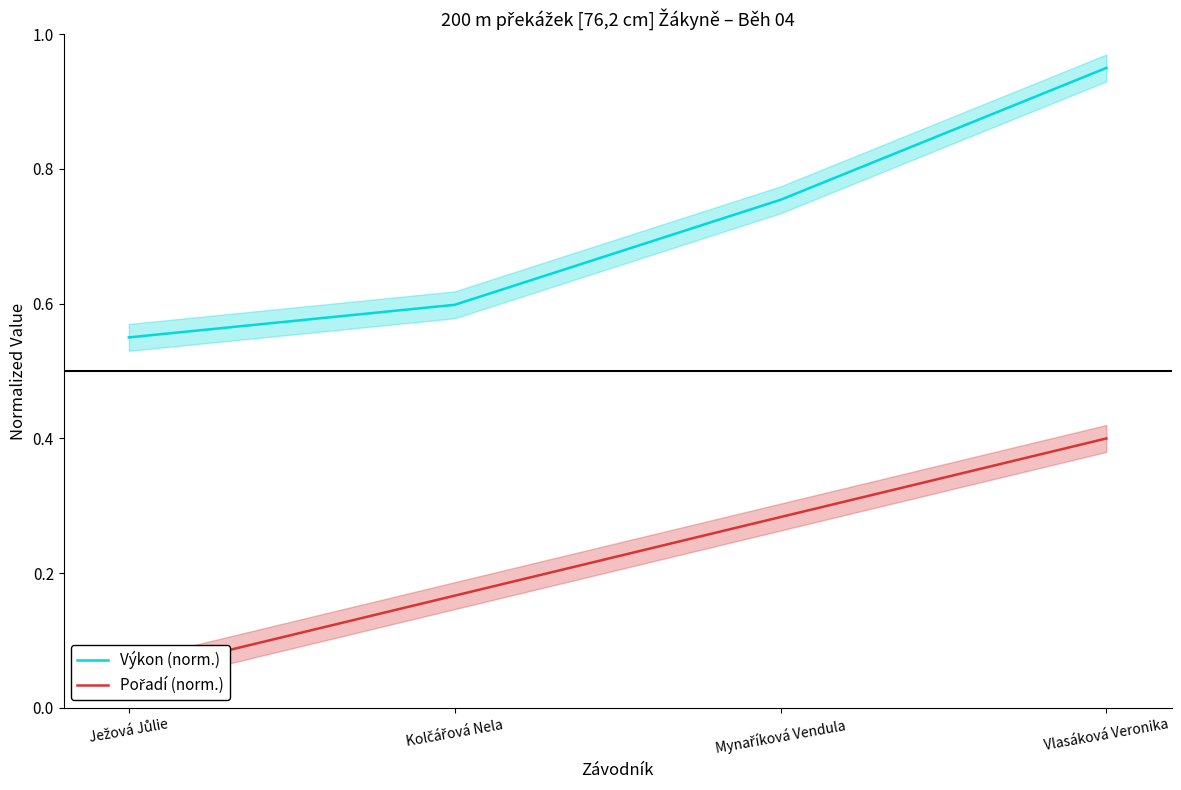

List the series in order of their peak value, highest first.

Výkon (norm.), Pořadí (norm.)